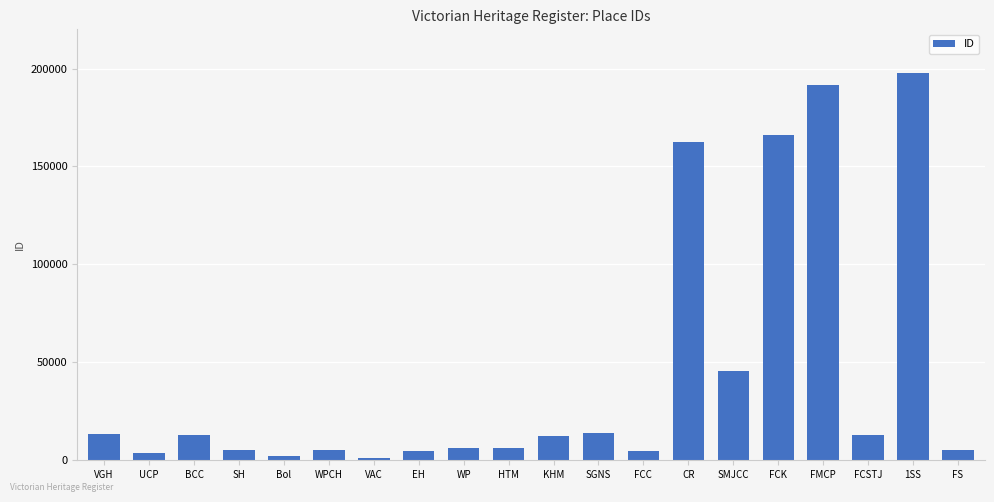

What is the average value?

43672